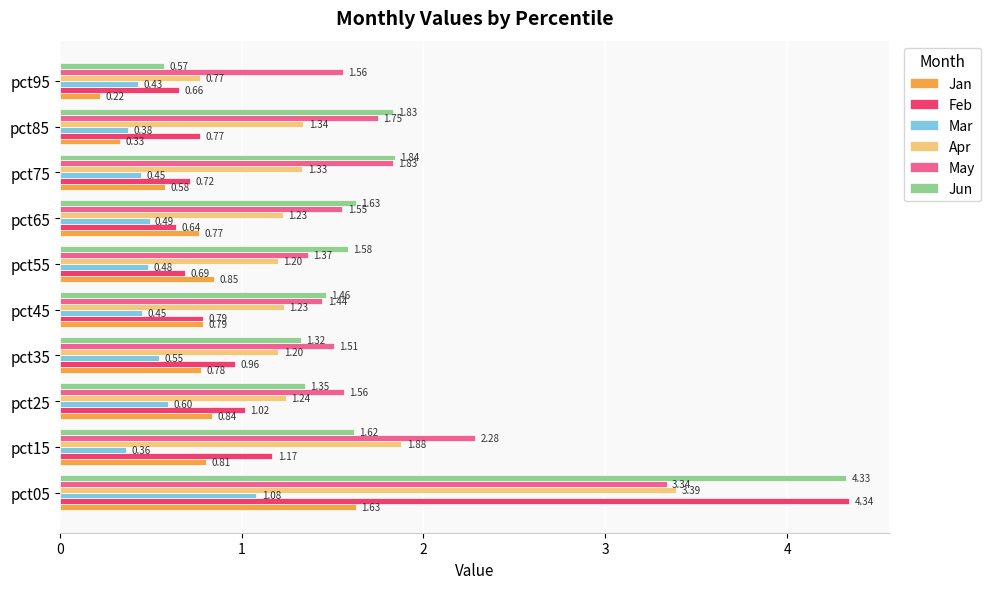

How many series are shown in this chart?

6